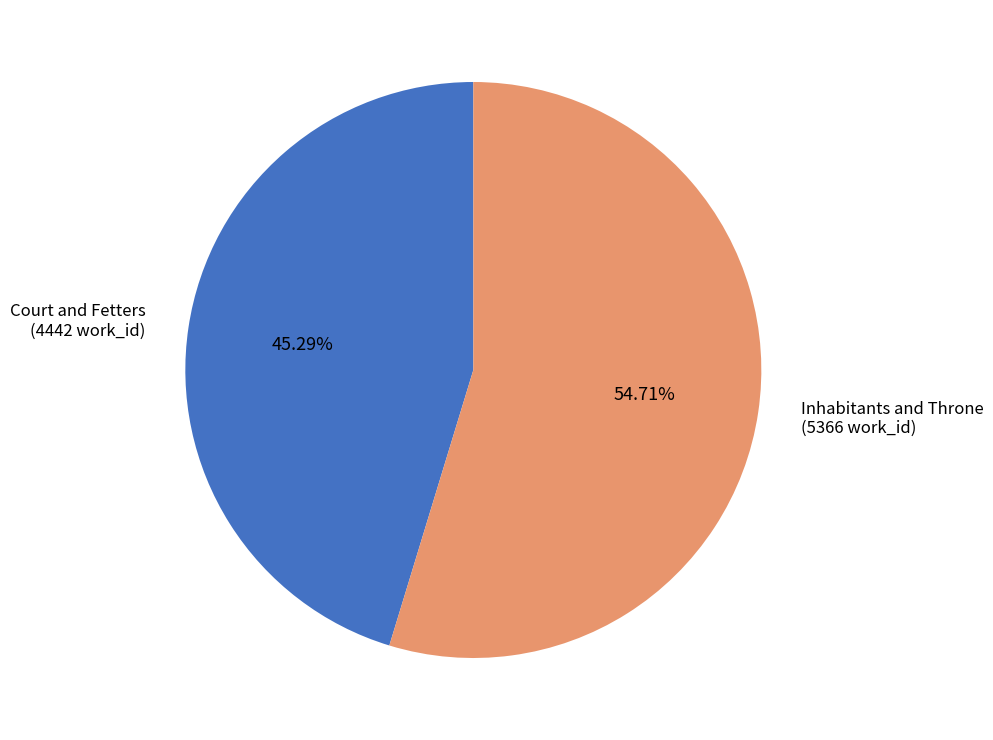

Count the number of slices in the pie.

2